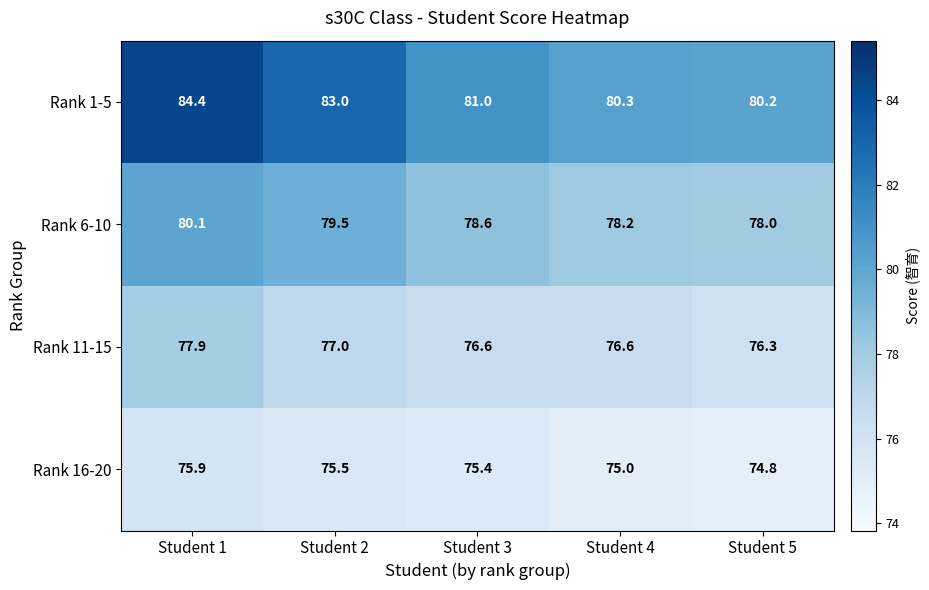

At how many categories does at least one series exceed 77?

5